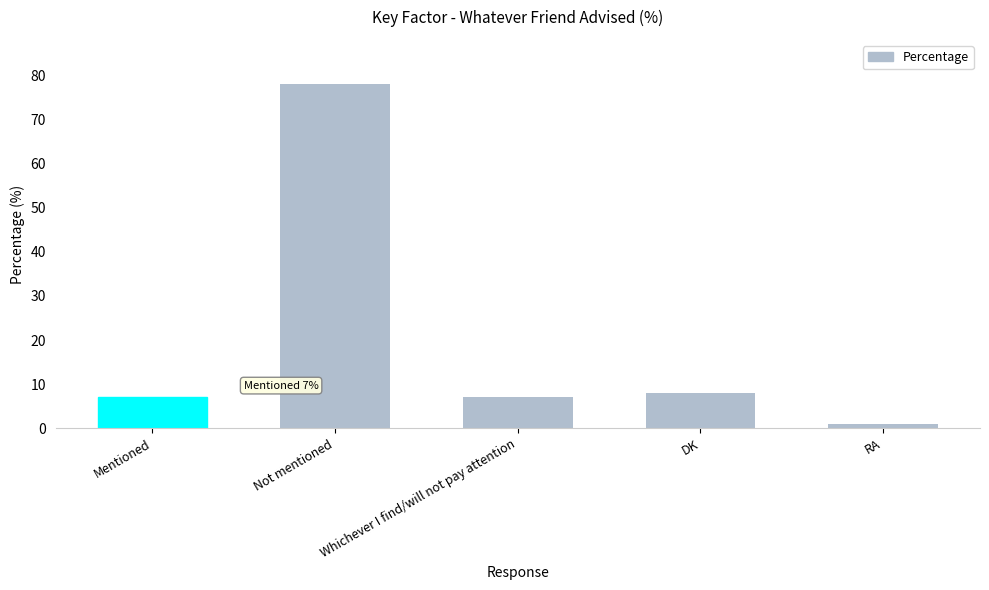

The value at Not mentioned is 78. True or false?

True